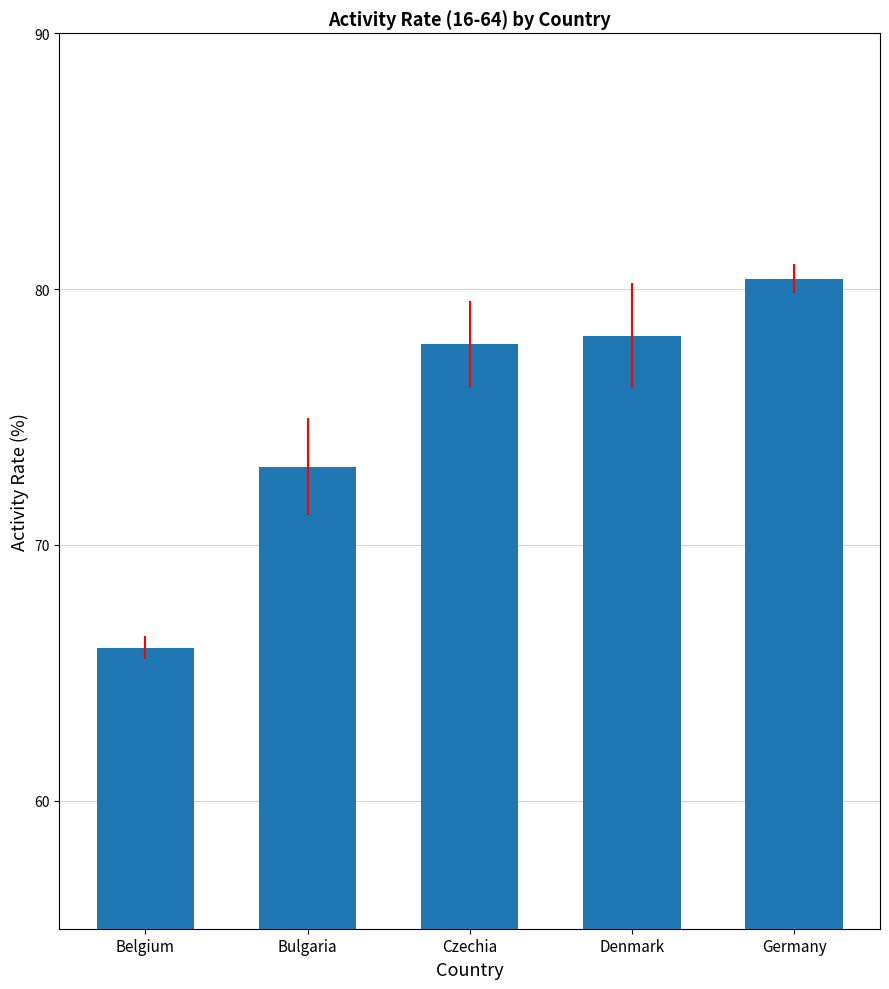

The chart shows a value of 104.6 at Czechia. True or false?

False